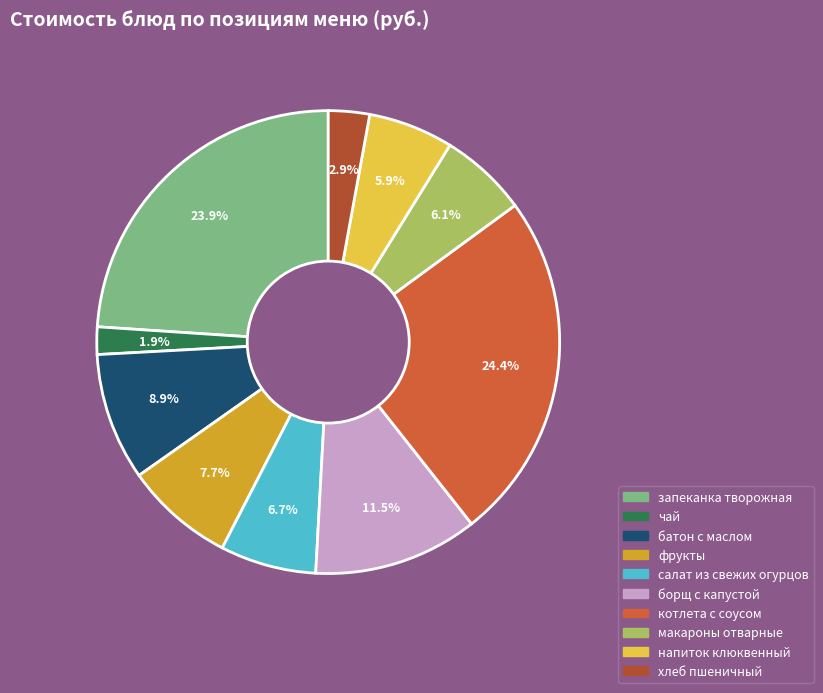

Combined, do салат из свежих огурцов and борщ с капустой account for over 50%?

No